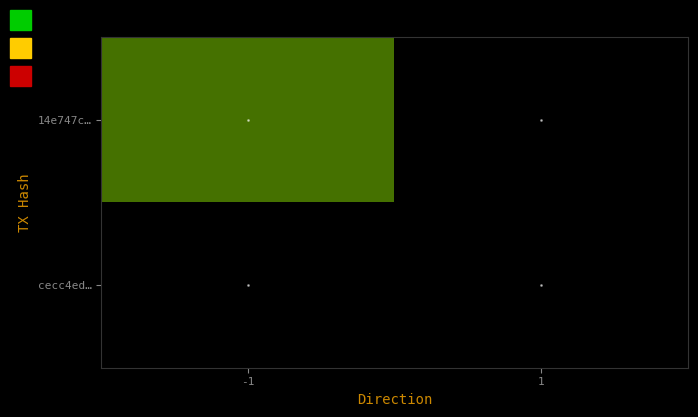

Rank the series at -1 from highest to lowest value.

14e747c…, cecc4ed…